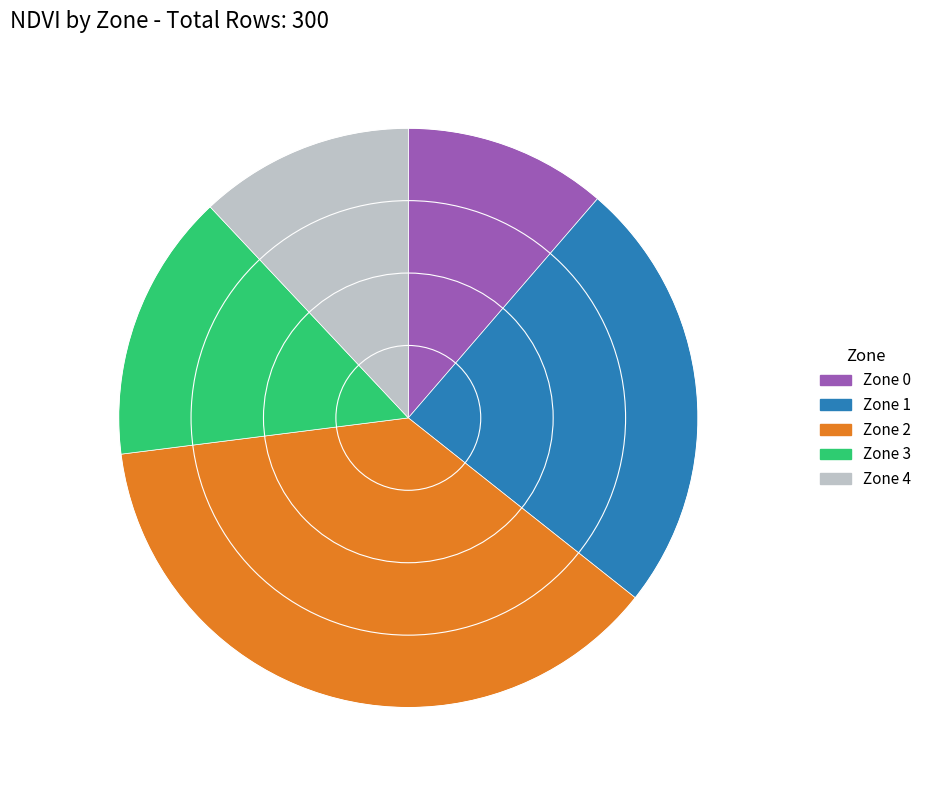

How many segments does this pie chart have?

5